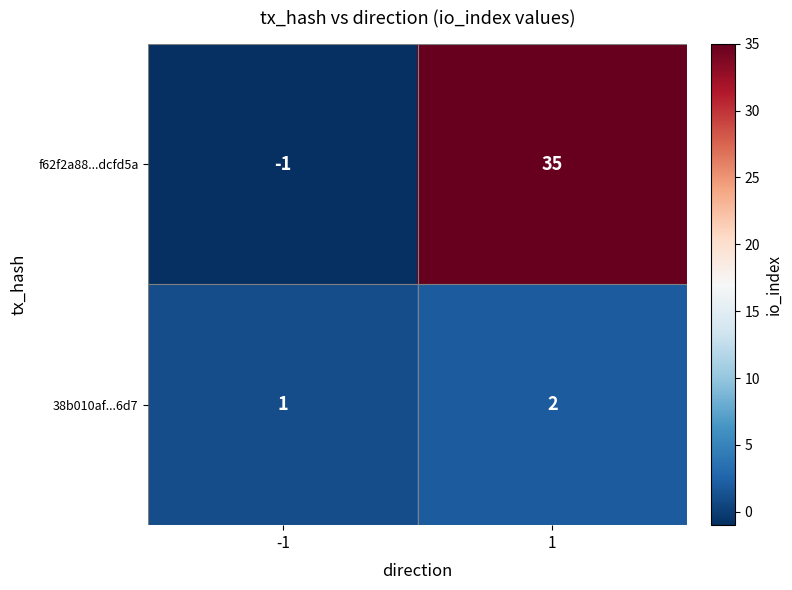

What is the difference between the f62f2a88...dcfd5a values at -1 and 1?

36